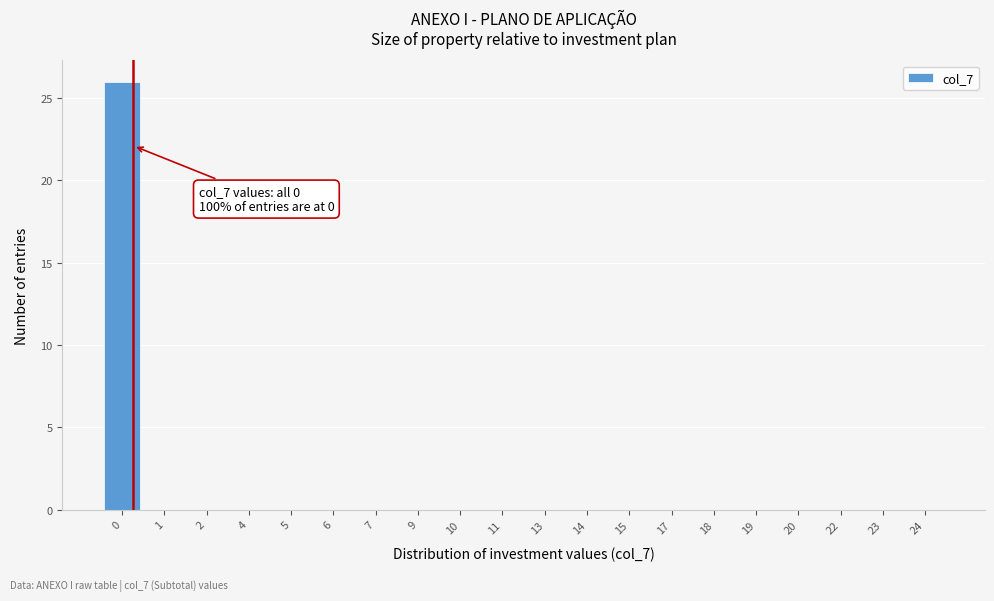

Reading left to right, extract all data points from this chart.

0=26	1=0	2=0	4=0	5=0	6=0	7=0	9=0	10=0	11=0	13=0	14=0	15=0	17=0	18=0	19=0	20=0	22=0	23=0	24=0